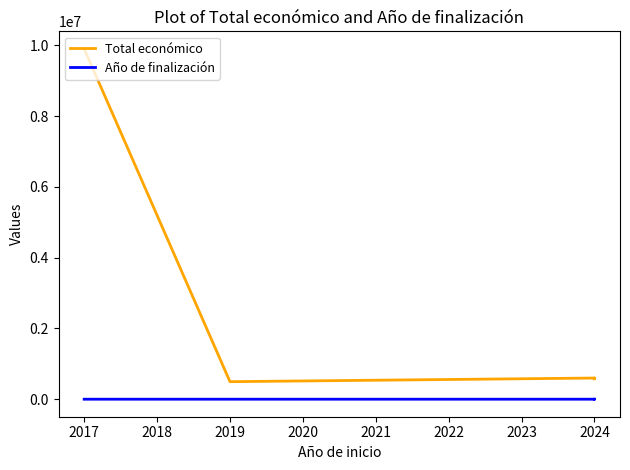

True or false: Año de finalización and Total económico cross at least once.

False